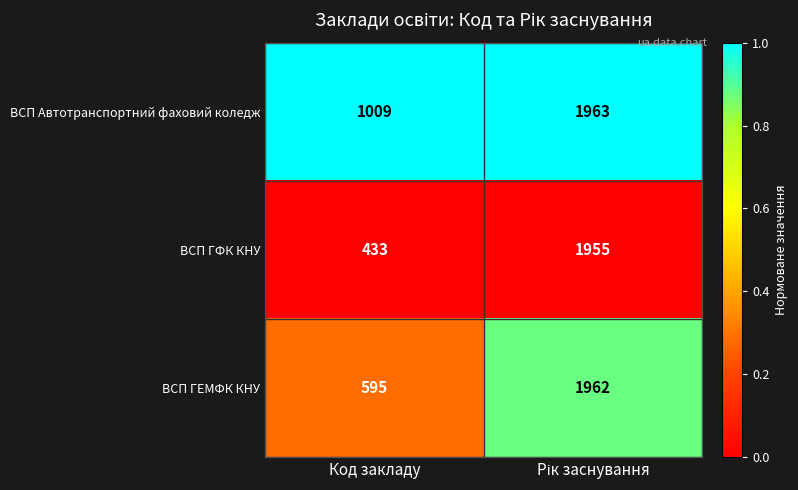

Rank the series by their maximum value, from lowest to highest.

ВСП ГФК КНУ, ВСП ГЕМФК КНУ, ВСП Автотранспортний фаховий коледж